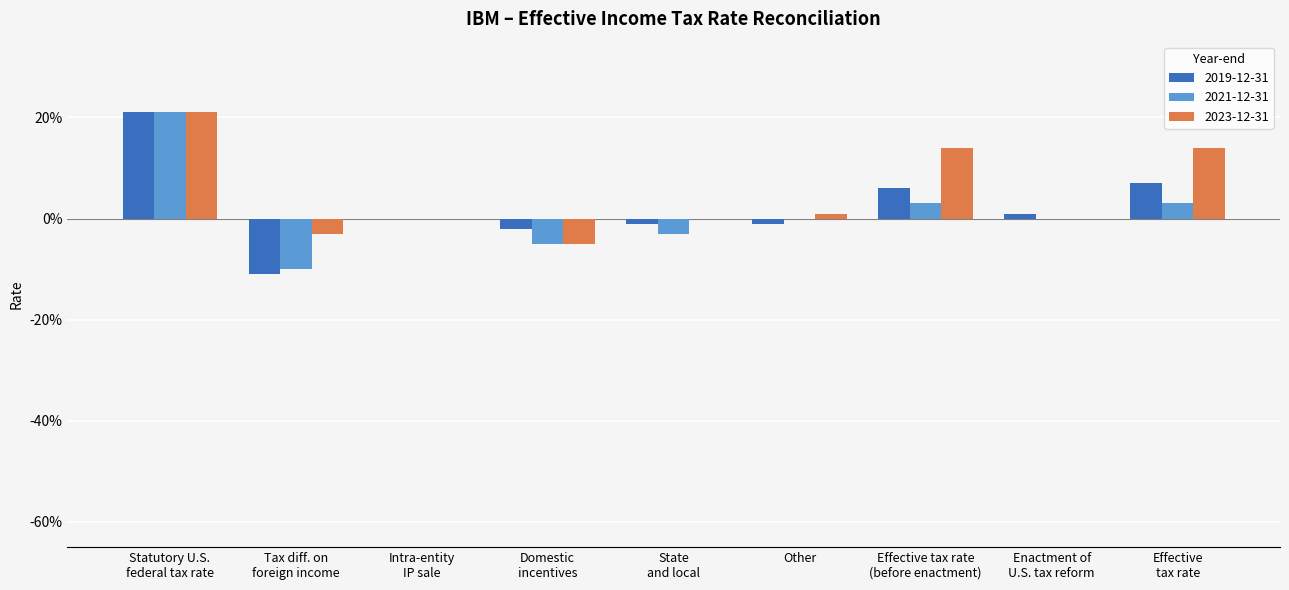

Are the bars horizontal?

No